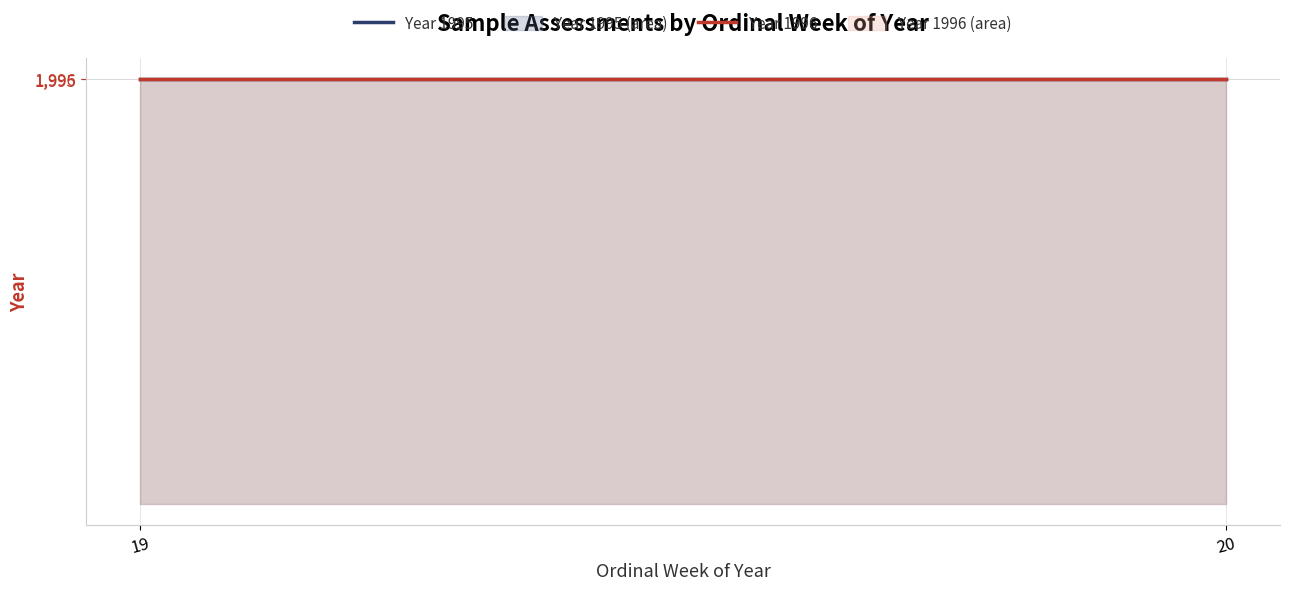

Is it true that Year 1996 equals 1996 at 20?

True